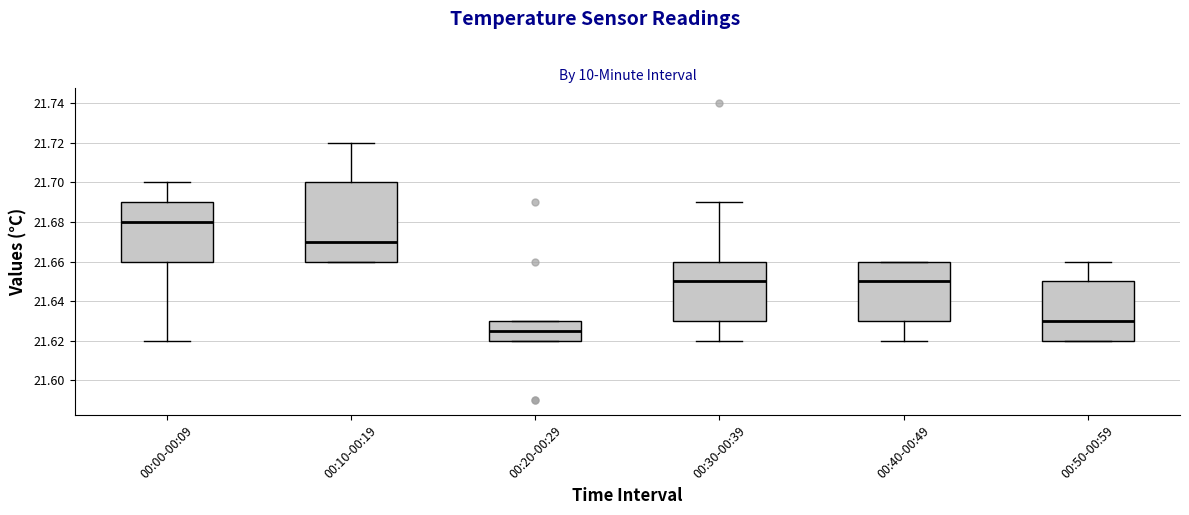

Which box has the lowest median line?

00:20-00:29